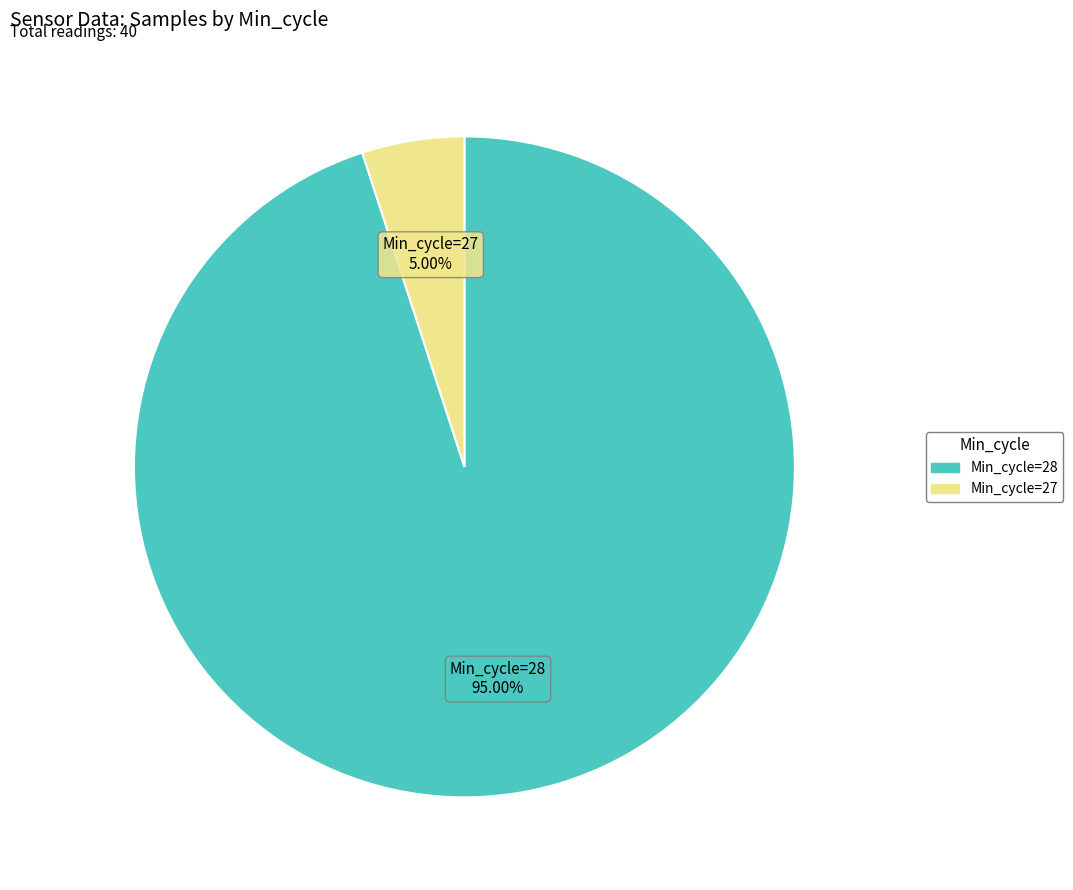

Is there any slice that represents more than half of the pie?

Yes